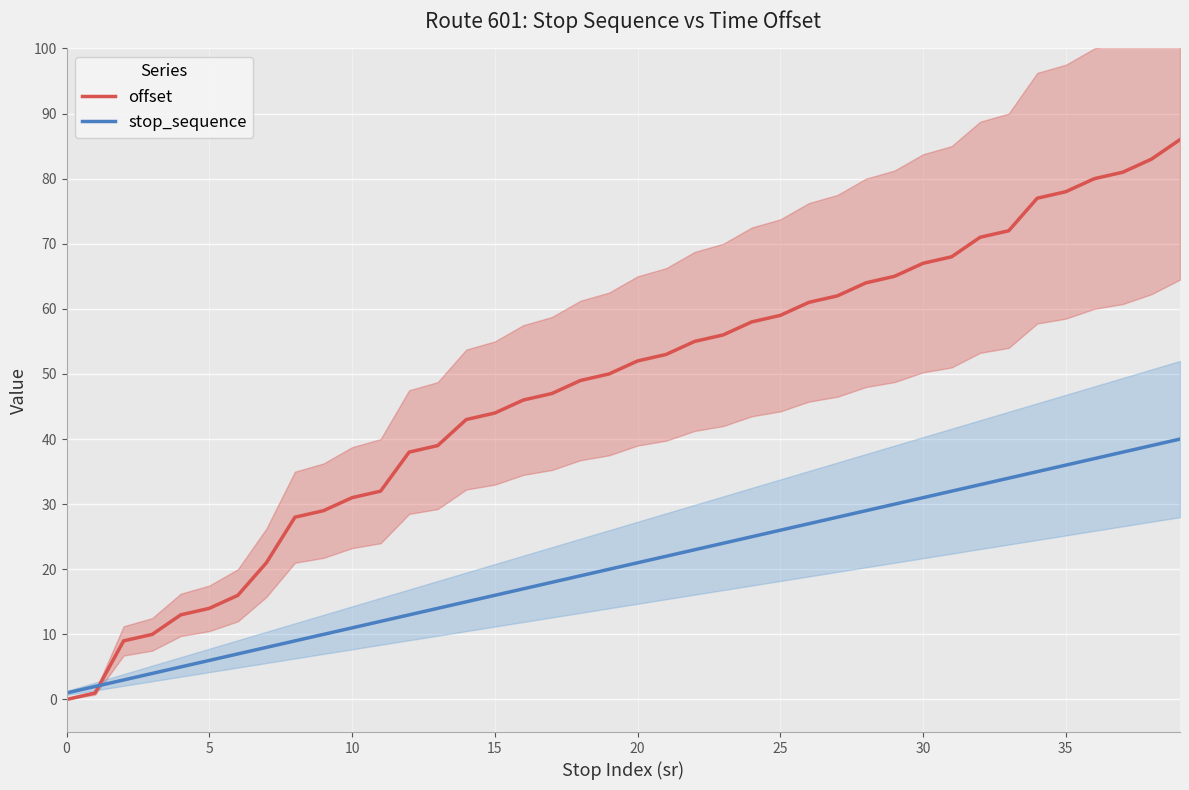

What is the maximum value for stop_sequence?

40